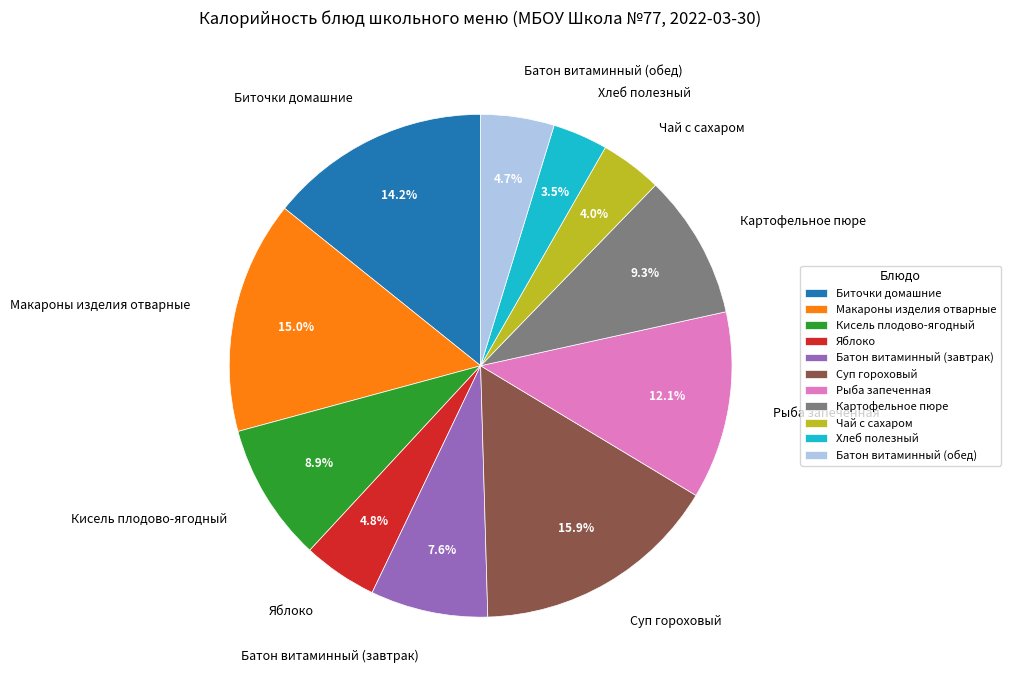

Which slice is the largest?

Суп гороховый